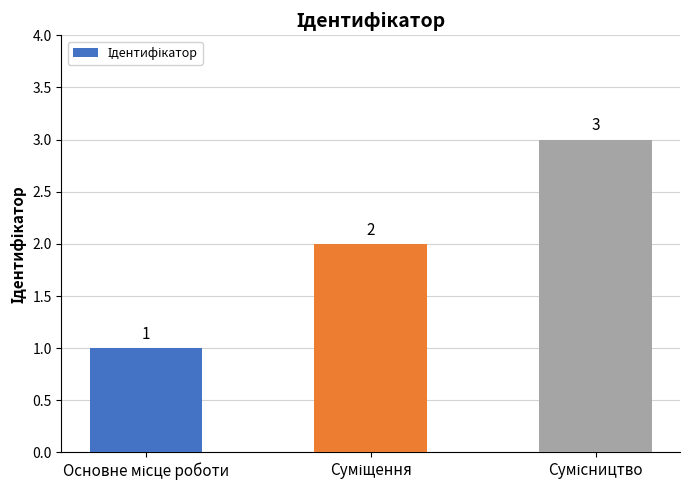

What is the value of the 1st bar from the left?

1